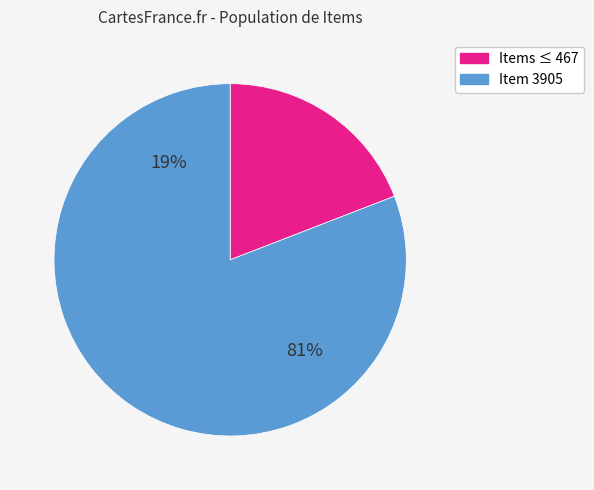

To the nearest percent, what portion does Item 3905 represent?

81%